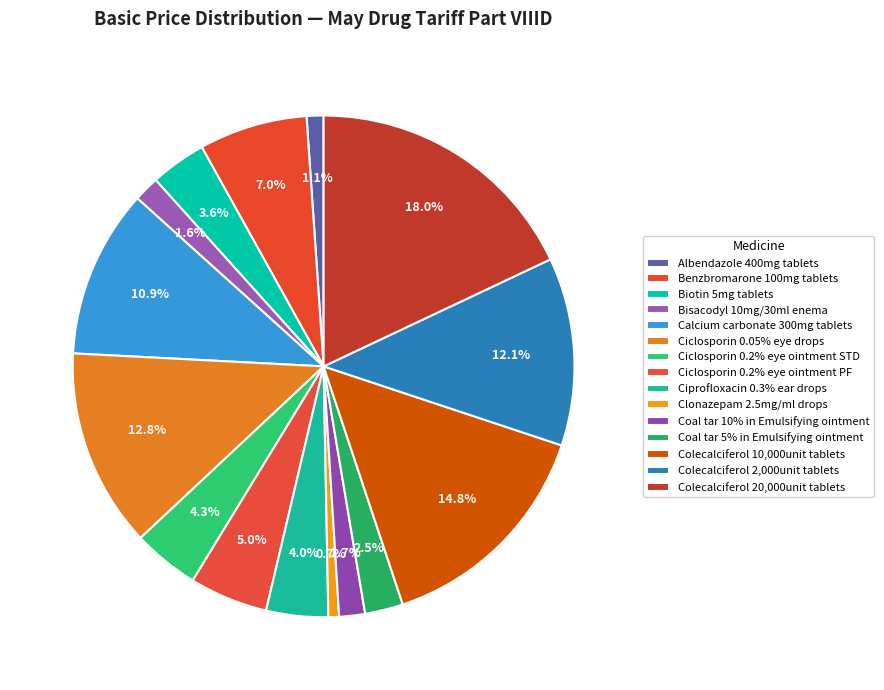

What is the largest slice in the pie chart?

Colecalciferol 20,000unit tablets